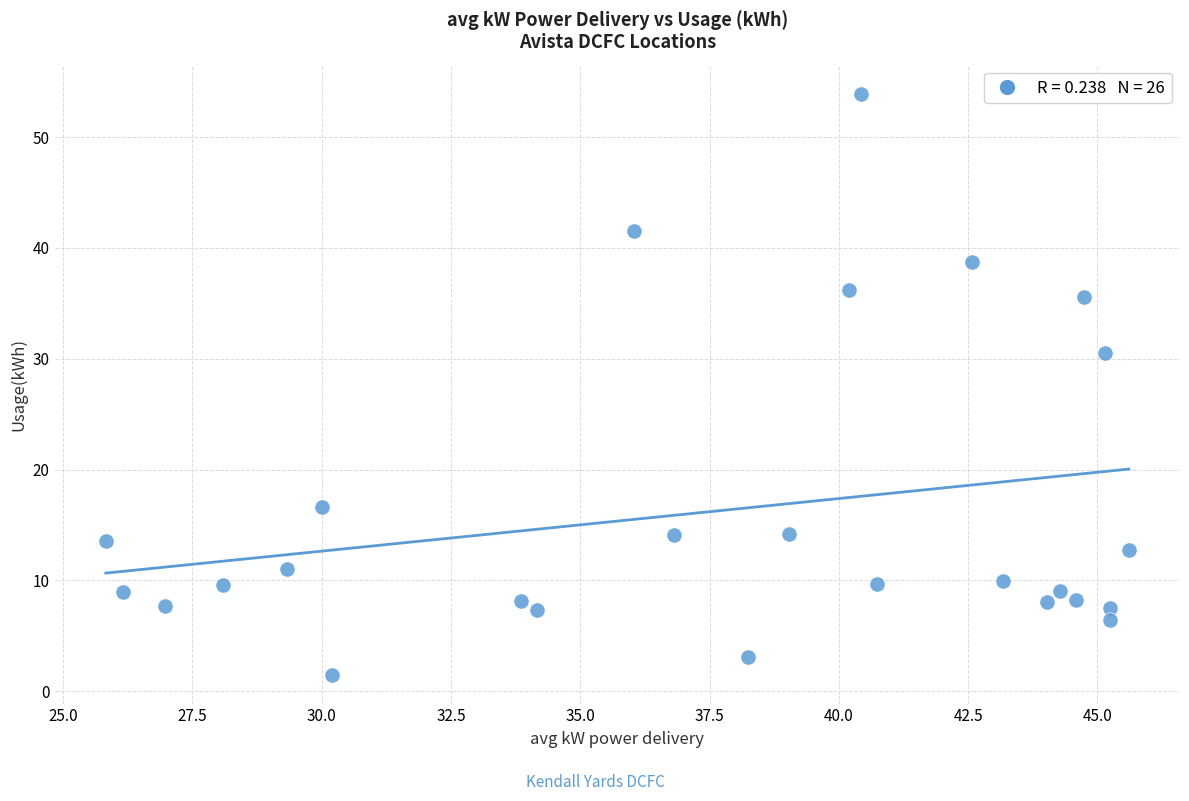

What is the range of X values (max minus min)?

19.8